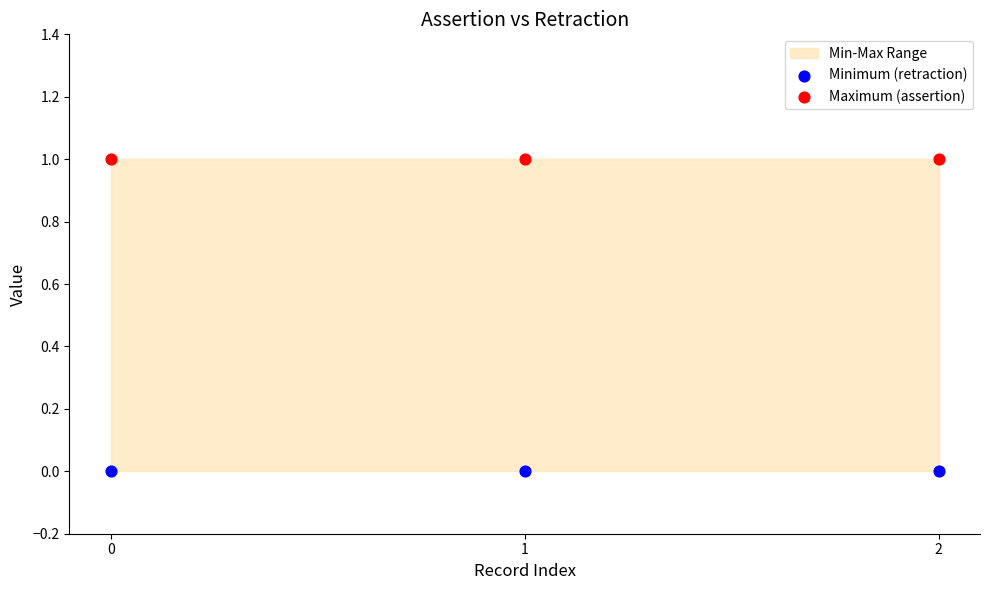

Which series reaches the maximum Y coordinate?

Maximum (assertion)